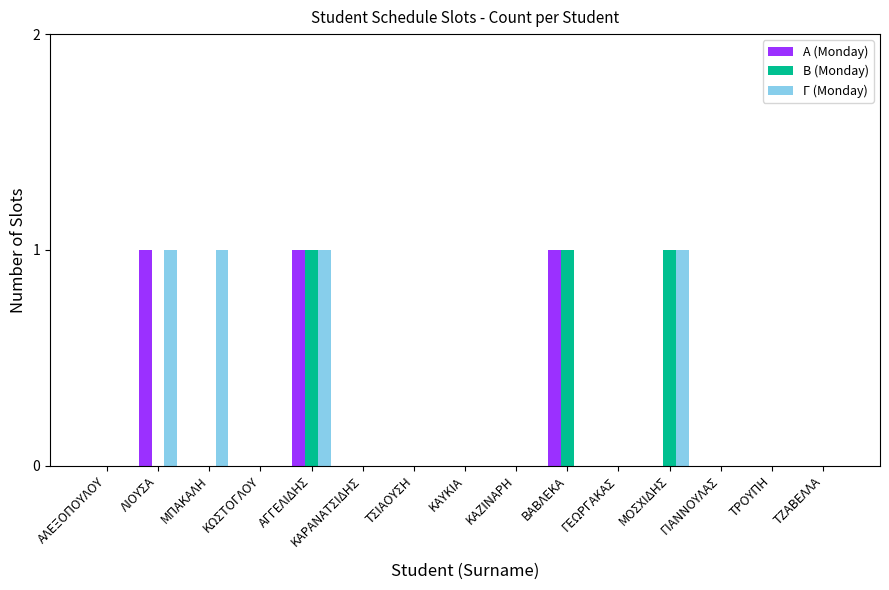

Reading left to right, extract all data points from this chart.

Α (Monday): ΑΛΕΞΟΠΟΥΛΟΥ=0	ΛΙΟΥΣΑ=1	ΜΠΑΚΑΛΗ=0	ΚΩΣΤΟΓΛΟΥ=0	ΑΓΓΕΛΙΔΗΣ=1	ΚΑΡΑΝΑΤΣΙΔΗΣ=0	ΤΣΙΑΟΥΣΗ=0	ΚΑΥΚΙΑ=0	ΚΑΖΙΝΑΡΗ=0	ΒΑΒΛΕΚΑ=1	ΓΕΩΡΓΑΚΑΣ=0	ΜΟΣΧΙΔΗΣ=0	ΓΙΑΝΝΟΥΛΑΣ=0	ΤΡΟΥΠΗ=0	ΤΖΑΒΕΛΛΑ=0
Β (Monday): ΑΛΕΞΟΠΟΥΛΟΥ=0	ΛΙΟΥΣΑ=0	ΜΠΑΚΑΛΗ=0	ΚΩΣΤΟΓΛΟΥ=0	ΑΓΓΕΛΙΔΗΣ=1	ΚΑΡΑΝΑΤΣΙΔΗΣ=0	ΤΣΙΑΟΥΣΗ=0	ΚΑΥΚΙΑ=0	ΚΑΖΙΝΑΡΗ=0	ΒΑΒΛΕΚΑ=1	ΓΕΩΡΓΑΚΑΣ=0	ΜΟΣΧΙΔΗΣ=1	ΓΙΑΝΝΟΥΛΑΣ=0	ΤΡΟΥΠΗ=0	ΤΖΑΒΕΛΛΑ=0
Γ (Monday): ΑΛΕΞΟΠΟΥΛΟΥ=0	ΛΙΟΥΣΑ=1	ΜΠΑΚΑΛΗ=1	ΚΩΣΤΟΓΛΟΥ=0	ΑΓΓΕΛΙΔΗΣ=1	ΚΑΡΑΝΑΤΣΙΔΗΣ=0	ΤΣΙΑΟΥΣΗ=0	ΚΑΥΚΙΑ=0	ΚΑΖΙΝΑΡΗ=0	ΒΑΒΛΕΚΑ=0	ΓΕΩΡΓΑΚΑΣ=0	ΜΟΣΧΙΔΗΣ=1	ΓΙΑΝΝΟΥΛΑΣ=0	ΤΡΟΥΠΗ=0	ΤΖΑΒΕΛΛΑ=0